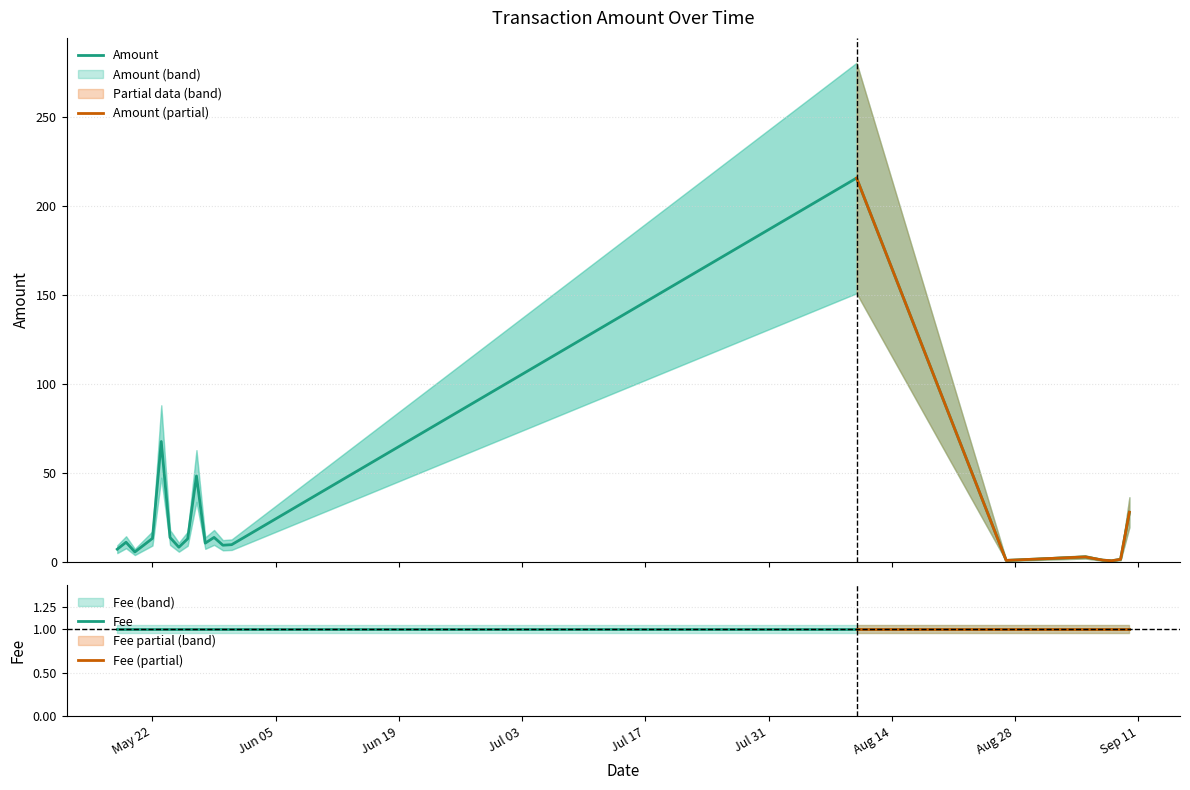

How many interior local valleys (lower than both neighbors) does the data have?

6